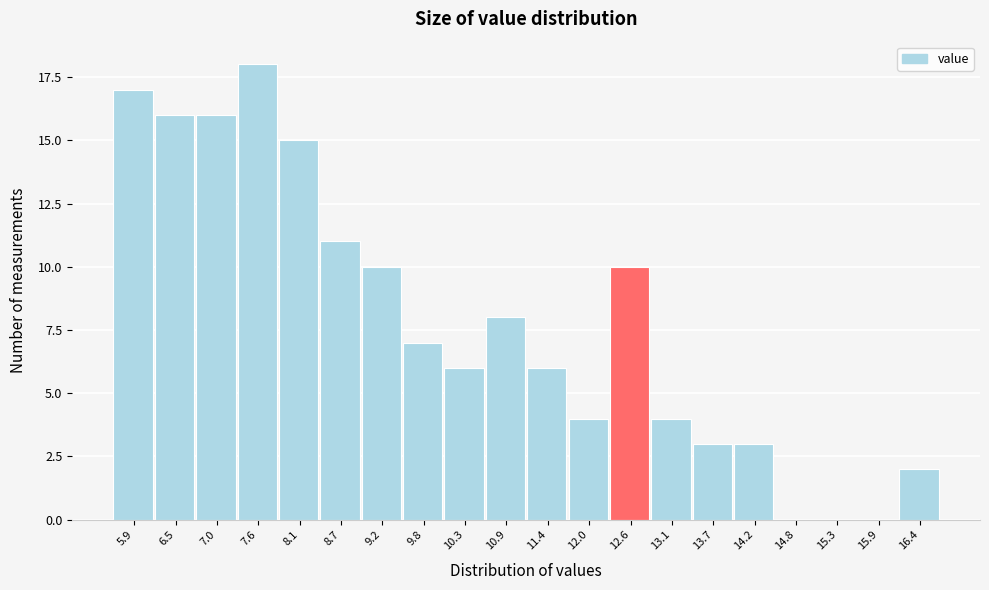

Reading left to right, what are all the values shown in this chart?

5.9=17	6.5=16	7.0=16	7.6=18	8.1=15	8.7=11	9.2=10	9.8=7	10.3=6	10.9=8	11.4=6	12.0=4	12.6=10	13.1=4	13.7=3	14.2=3	14.8=0	15.3=0	15.9=0	16.4=2